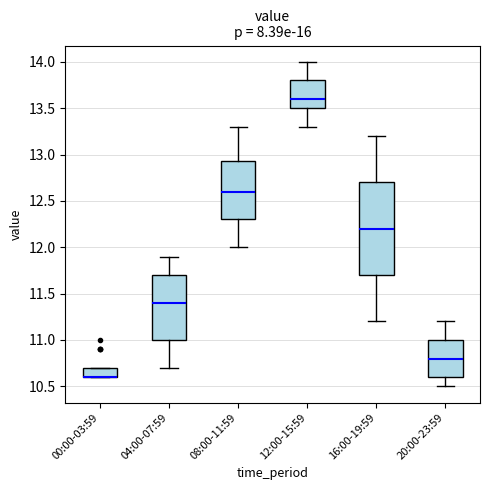

Which box is the tallest, from its lower edge to its upper edge?

16:00-19:59